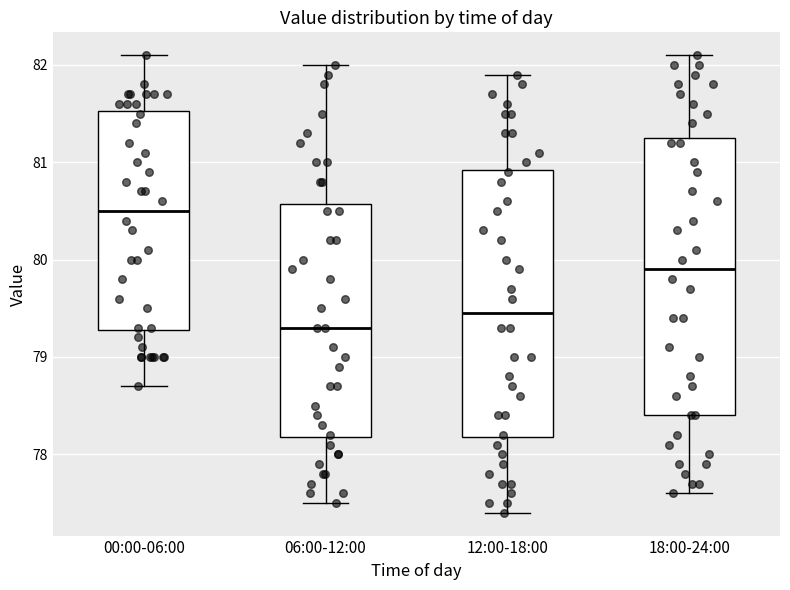

Reading left to right, read every box against the y-axis: the position of its median line, the range the box covers, and the ends of its whiskers. The values are not printed on the chart, so give them approximately, as read against the axis.

00:00-06:00: median 80.5, box 79.3 to 81.5, whiskers 78.7 to 82.1
06:00-12:00: median 79.3, box 78.2 to 80.6, whiskers 77.5 to 82.0
12:00-18:00: median 79.5, box 78.2 to 80.9, whiskers 77.4 to 81.9
18:00-24:00: median 79.9, box 78.4 to 81.3, whiskers 77.6 to 82.1